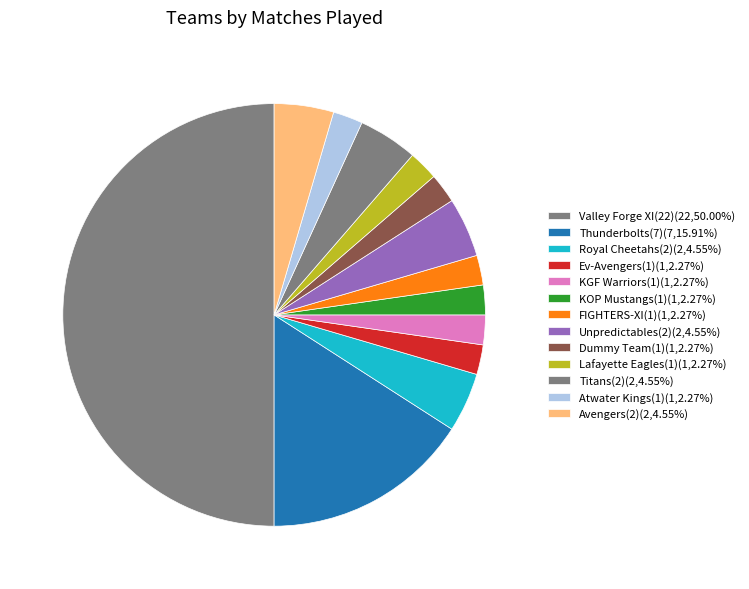

What is the change in value from Thunderbolts(7) to KOP Mustangs(1)?

-6